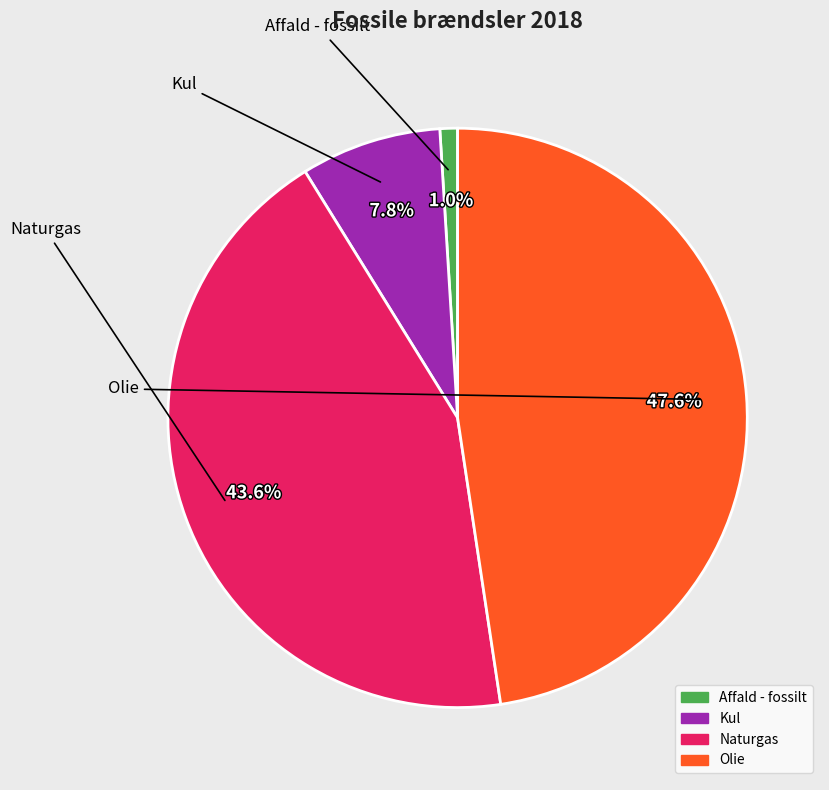

Count the number of slices in the pie.

4